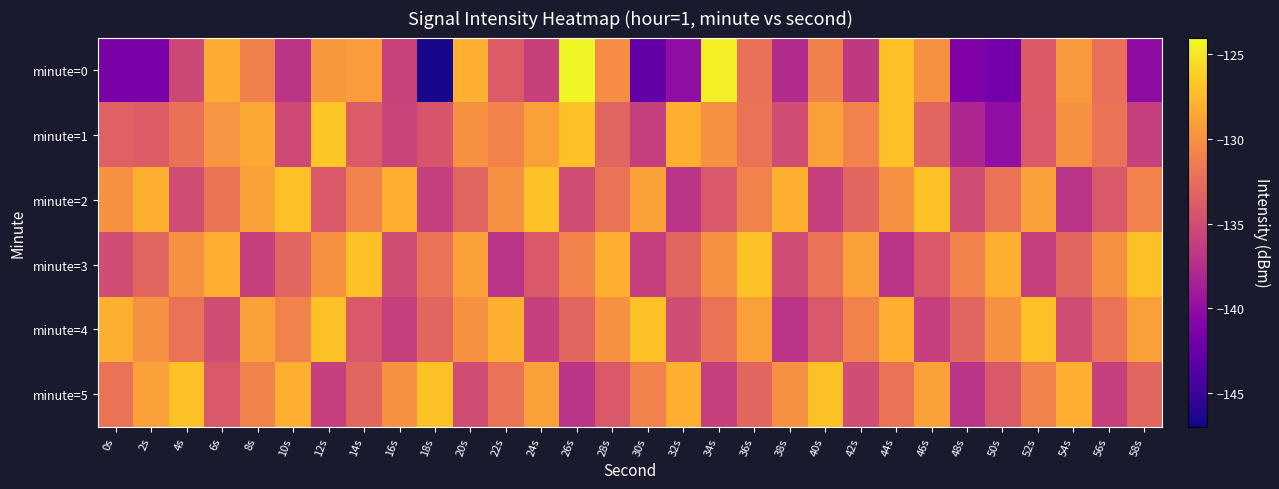

Reading left to right, what are all the values shown in this chart?

minute=0: 0s=-141.6	2s=-141.5	4s=-135.3	6s=-128.3	8s=-131.0	10s=-136.8	12s=-129.5	14s=-129.3	16s=-135.8	18s=-146.6	20s=-128.1	22s=-133.8	24s=-135.9	26s=-124.2	28s=-130.2	30s=-142.9	32s=-140.0	34s=-124.6	36s=-132.3	38s=-137.6	40s=-131.1	42s=-136.5	44s=-127.0	46s=-130.0	48s=-141.1	50s=-141.8	52s=-133.9	54s=-129.4	56s=-132.3	58s=-140.2
minute=1: 0s=-133.4	2s=-133.8	4s=-132.2	6s=-129.7	8s=-128.4	10s=-135.2	12s=-126.6	14s=-133.8	16s=-135.7	18s=-134.3	20s=-130.0	22s=-131.0	24s=-129.0	26s=-127.0	28s=-133.0	30s=-136.0	32s=-128.0	34s=-130.0	36s=-132.0	38s=-135.0	40s=-129.0	42s=-131.0	44s=-127.0	46s=-133.0	48s=-138.0	50s=-140.0	52s=-134.0	54s=-130.0	56s=-132.0	58s=-136.0
minute=2: 0s=-130.0	2s=-128.0	4s=-135.0	6s=-132.0	8s=-129.0	10s=-127.0	12s=-134.0	14s=-131.0	16s=-128.0	18s=-136.0	20s=-133.0	22s=-130.0	24s=-127.0	26s=-135.0	28s=-132.0	30s=-129.0	32s=-137.0	34s=-134.0	36s=-131.0	38s=-128.0	40s=-136.0	42s=-133.0	44s=-130.0	46s=-127.0	48s=-135.0	50s=-132.0	52s=-129.0	54s=-137.0	56s=-134.0	58s=-131.0
minute=3: 0s=-135.0	2s=-133.0	4s=-130.0	6s=-128.0	8s=-136.0	10s=-133.0	12s=-130.0	14s=-127.0	16s=-135.0	18s=-132.0	20s=-129.0	22s=-137.0	24s=-134.0	26s=-131.0	28s=-128.0	30s=-136.0	32s=-133.0	34s=-130.0	36s=-127.0	38s=-135.0	40s=-132.0	42s=-129.0	44s=-137.0	46s=-134.0	48s=-131.0	50s=-128.0	52s=-136.0	54s=-133.0	56s=-130.0	58s=-127.0
minute=4: 0s=-128.0	2s=-130.0	4s=-132.0	6s=-135.0	8s=-129.0	10s=-131.0	12s=-127.0	14s=-134.0	16s=-136.0	18s=-133.0	20s=-130.0	22s=-128.0	24s=-136.0	26s=-133.0	28s=-130.0	30s=-127.0	32s=-135.0	34s=-132.0	36s=-129.0	38s=-137.0	40s=-134.0	42s=-131.0	44s=-128.0	46s=-136.0	48s=-133.0	50s=-130.0	52s=-127.0	54s=-135.0	56s=-132.0	58s=-129.0
minute=5: 0s=-132.0	2s=-129.0	4s=-127.0	6s=-134.0	8s=-131.0	10s=-128.0	12s=-136.0	14s=-133.0	16s=-130.0	18s=-127.0	20s=-135.0	22s=-132.0	24s=-129.0	26s=-137.0	28s=-134.0	30s=-131.0	32s=-128.0	34s=-136.0	36s=-133.0	38s=-130.0	40s=-127.0	42s=-135.0	44s=-132.0	46s=-129.0	48s=-137.0	50s=-134.0	52s=-131.0	54s=-128.0	56s=-136.0	58s=-133.0